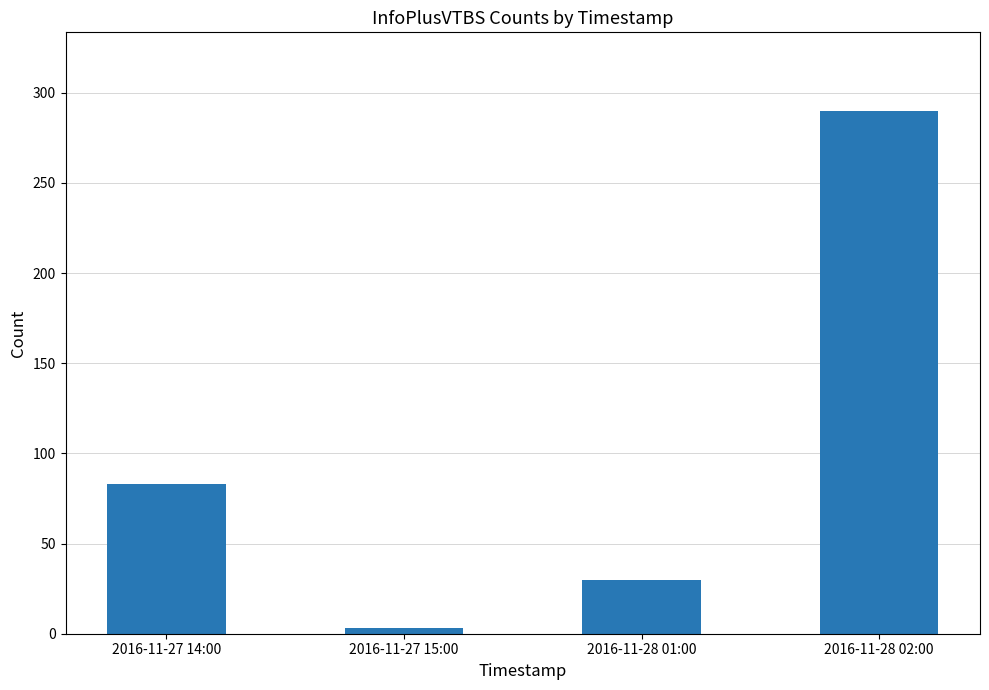

What is the ratio of the value at 2016-11-28 02:00 to the value at 2016-11-28 01:00?

9.7